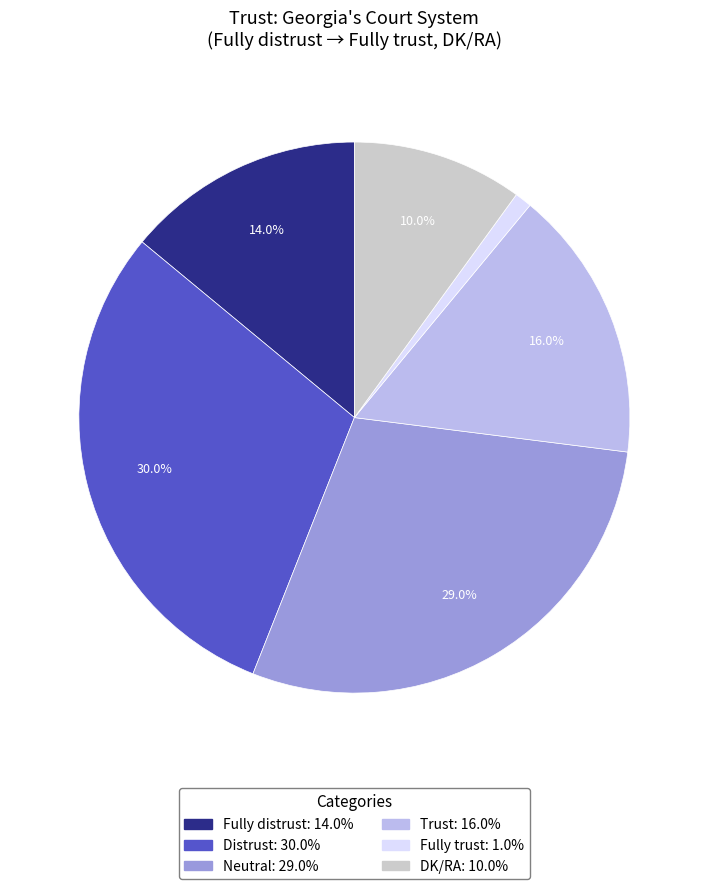

What is the largest slice in the pie chart?

Distrust